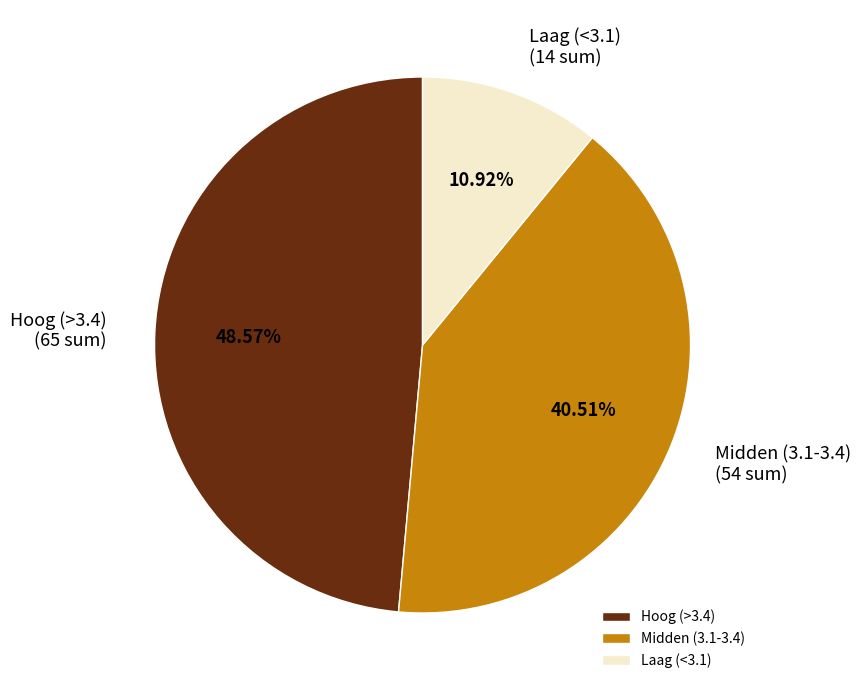

Rank the categories by value from highest to lowest.

Hoog (>3.4), Midden (3.1-3.4), Laag (<3.1)